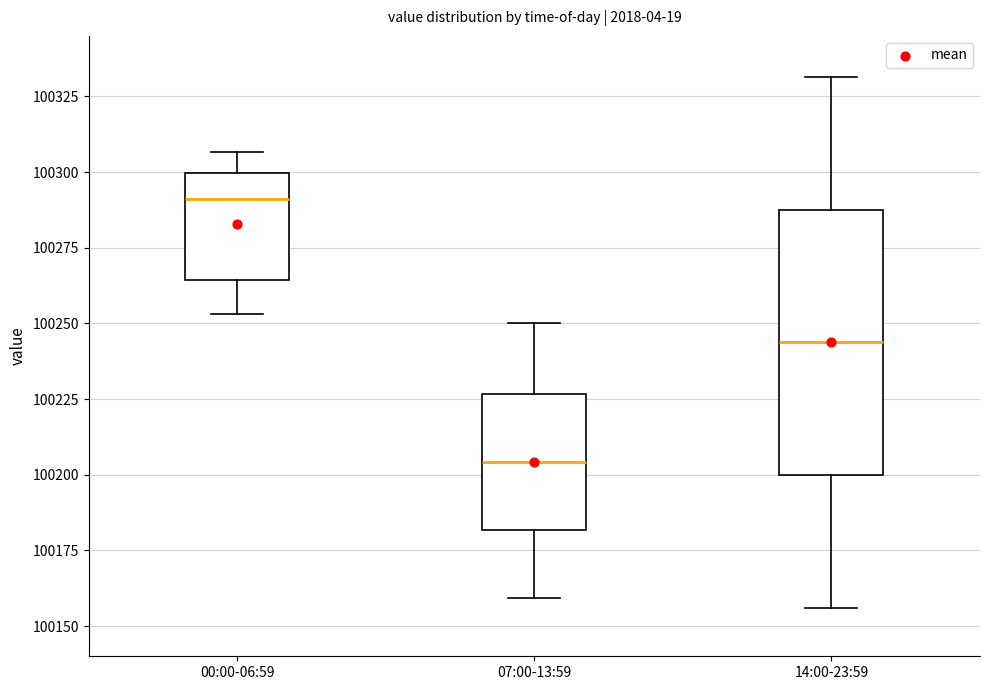

Reading left to right, read every box against the y-axis: the position of its median line, the range the box covers, and the ends of its whiskers. The values are not printed on the chart, so give them approximately, as read against the axis.

00:00-06:59: median 100290, box 100265 to 100300, whiskers 100255 to 100305
07:00-13:59: median 100205, box 100180 to 100225, whiskers 100160 to 100250
14:00-23:59: median 100245, box 100200 to 100290, whiskers 100155 to 100330